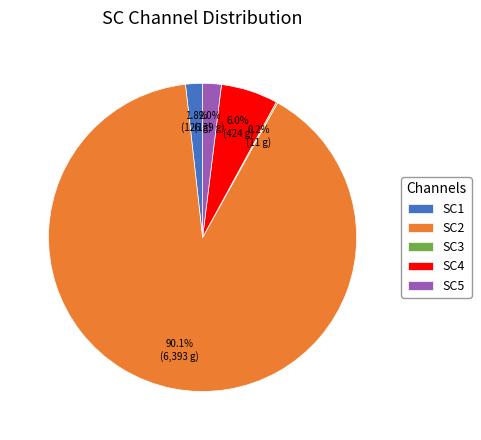

What is the largest slice in the pie chart?

SC2